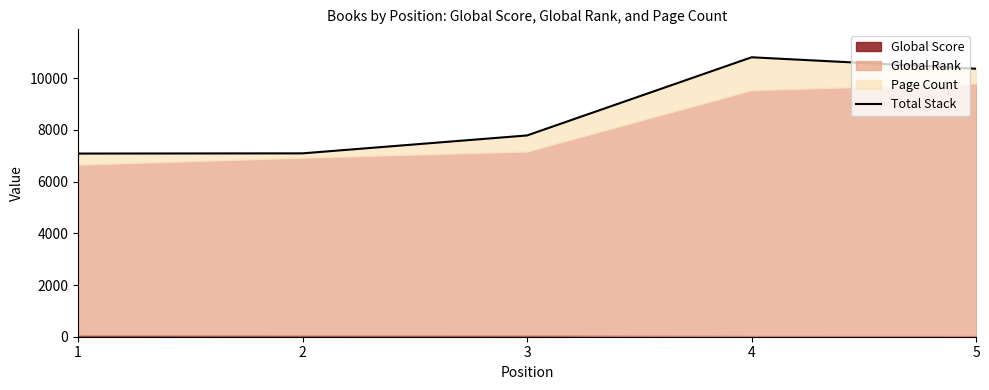

Between 4 and 2, which is larger?

4